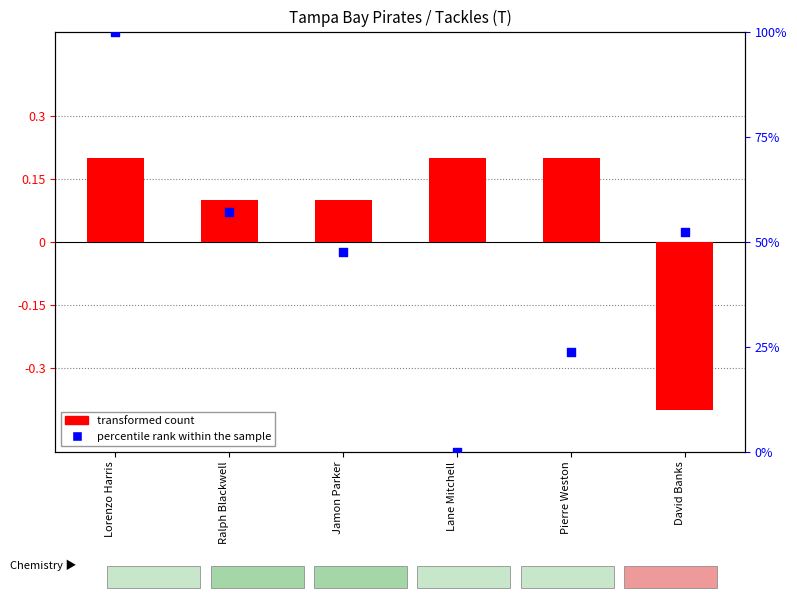

Which series has the largest total across all categories?

percentile rank within the sample